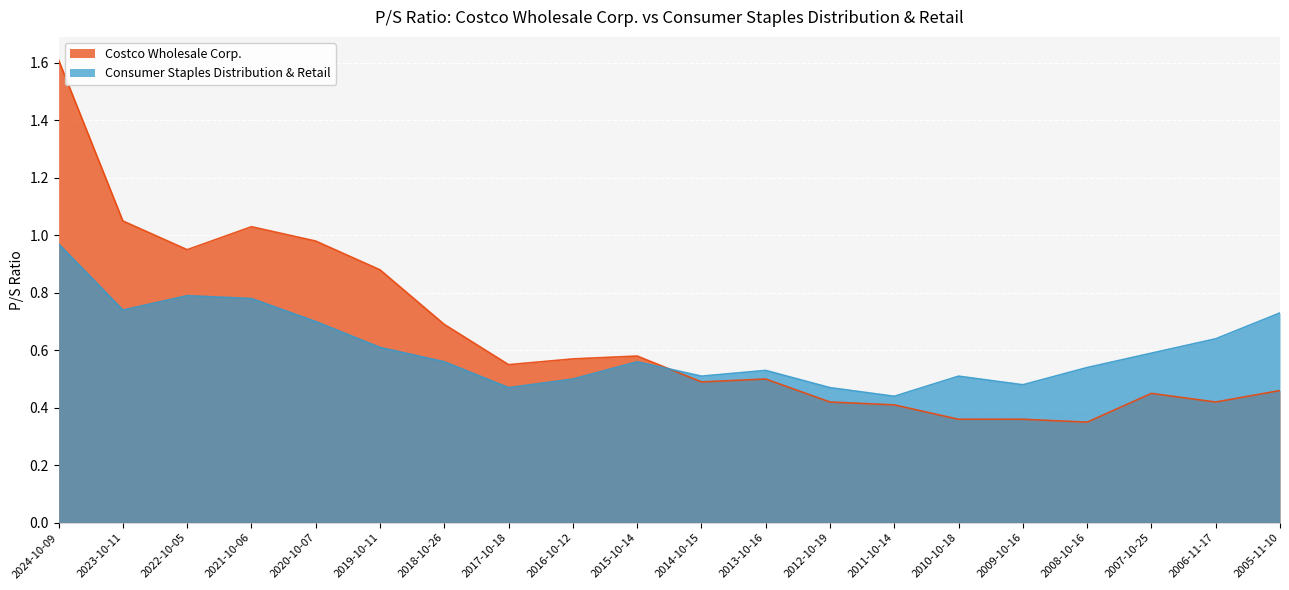

What is the difference between the Consumer Staples Distribution & Retail values at 2024-10-09 and 2016-10-12?

0.5